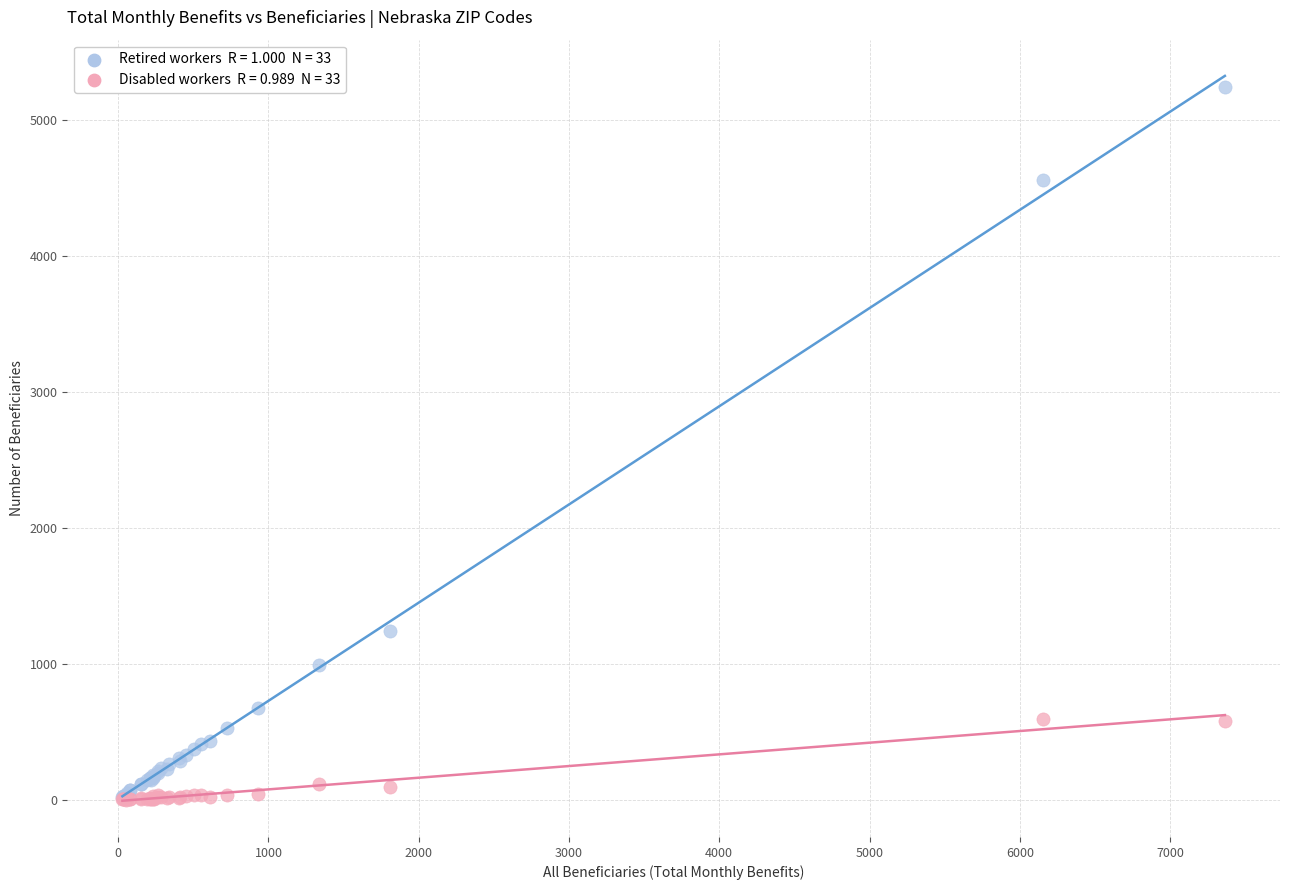

Across all series, what Y value is closest to 2622?

1245